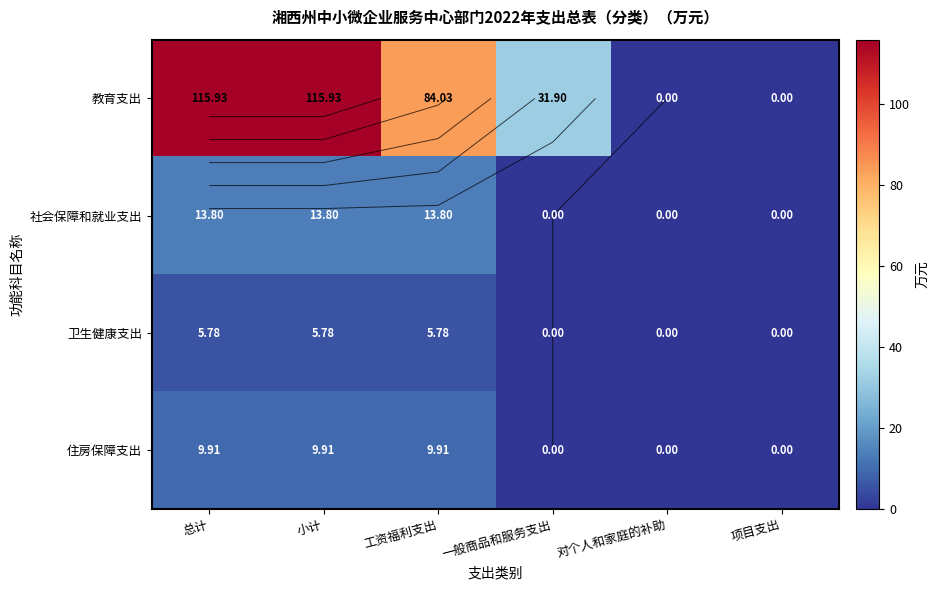

The value of 教育支出 at 总计 is 176.5. True or false?

False